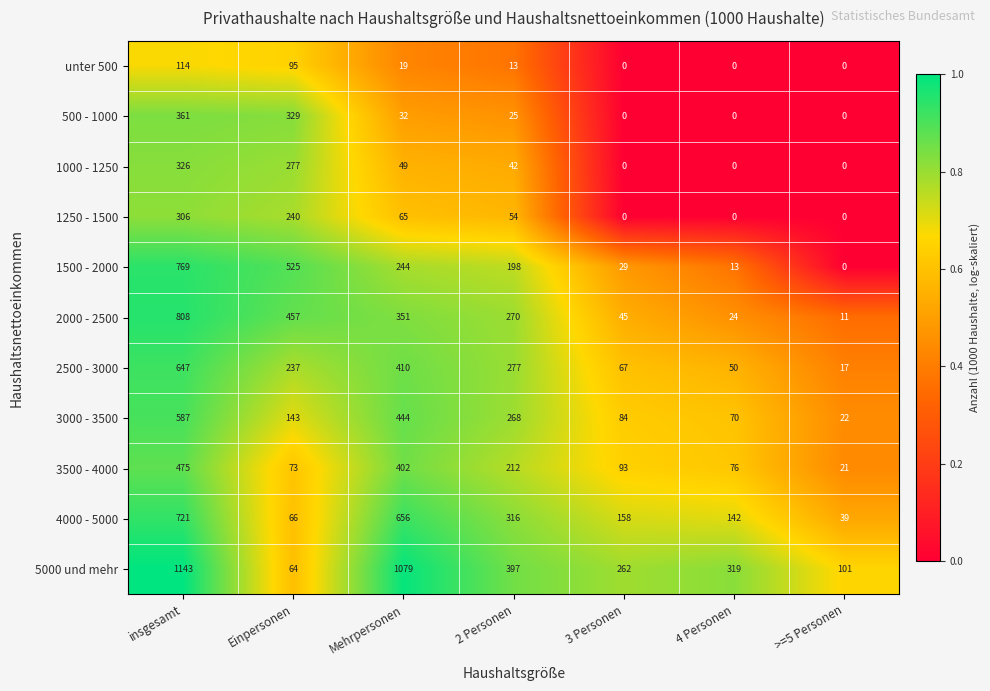

Which series has the largest range (max minus min)?

5000 und mehr